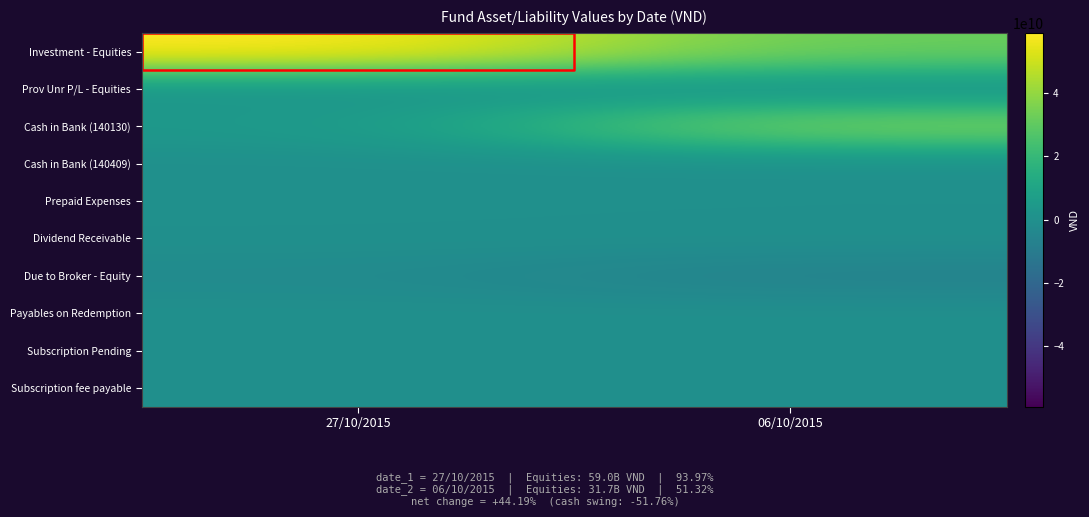

The Dividend Receivable series shows 0 at 06/10/2015. True or false?

True